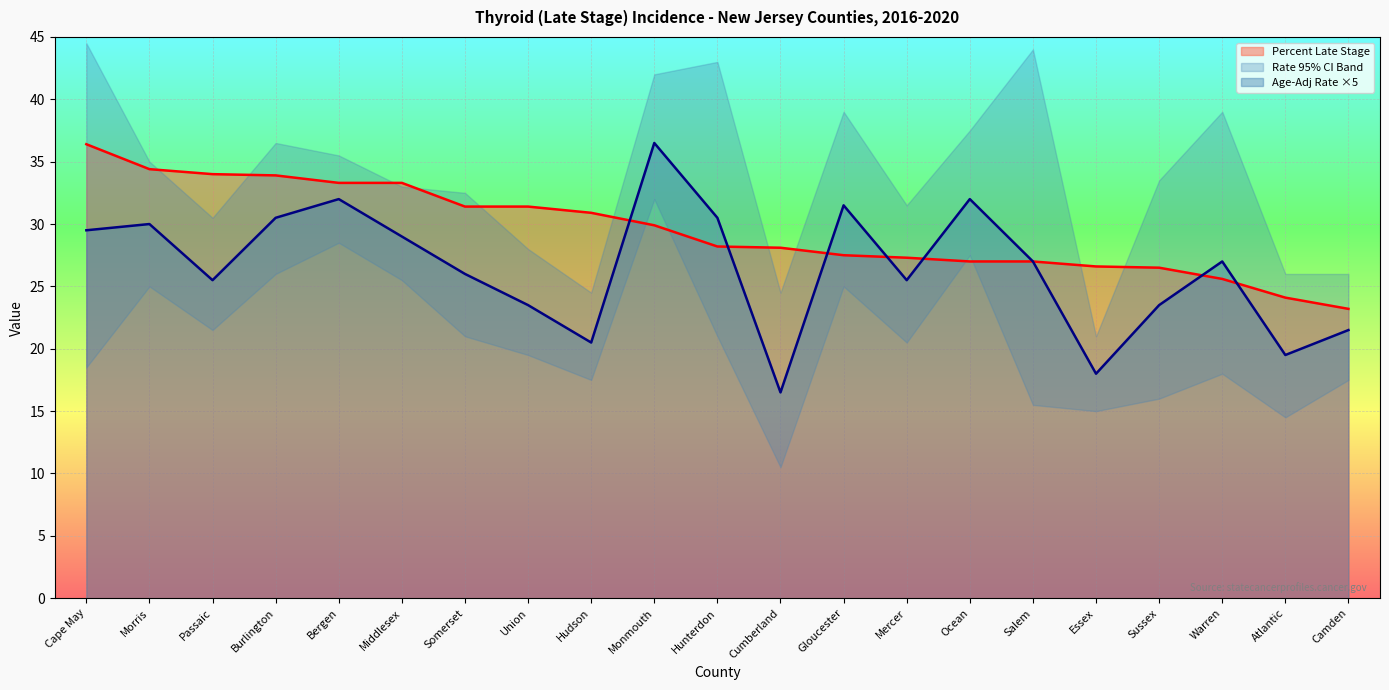

The Percent Late Stage series shows 42.0 at Hunterdon. True or false?

False